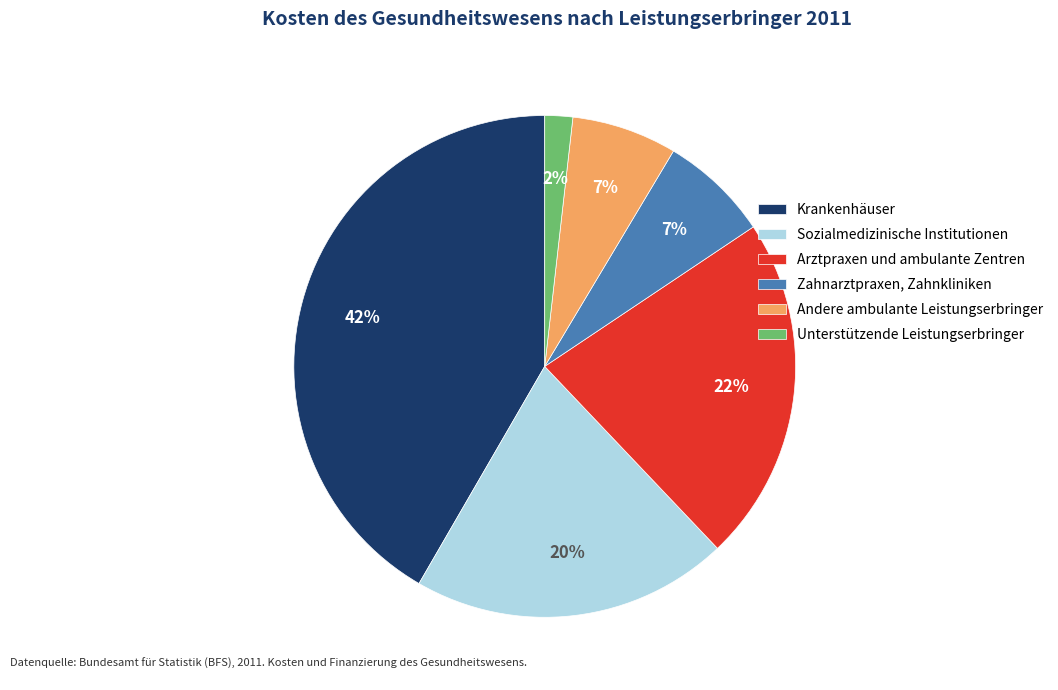

How many segments does this pie chart have?

6